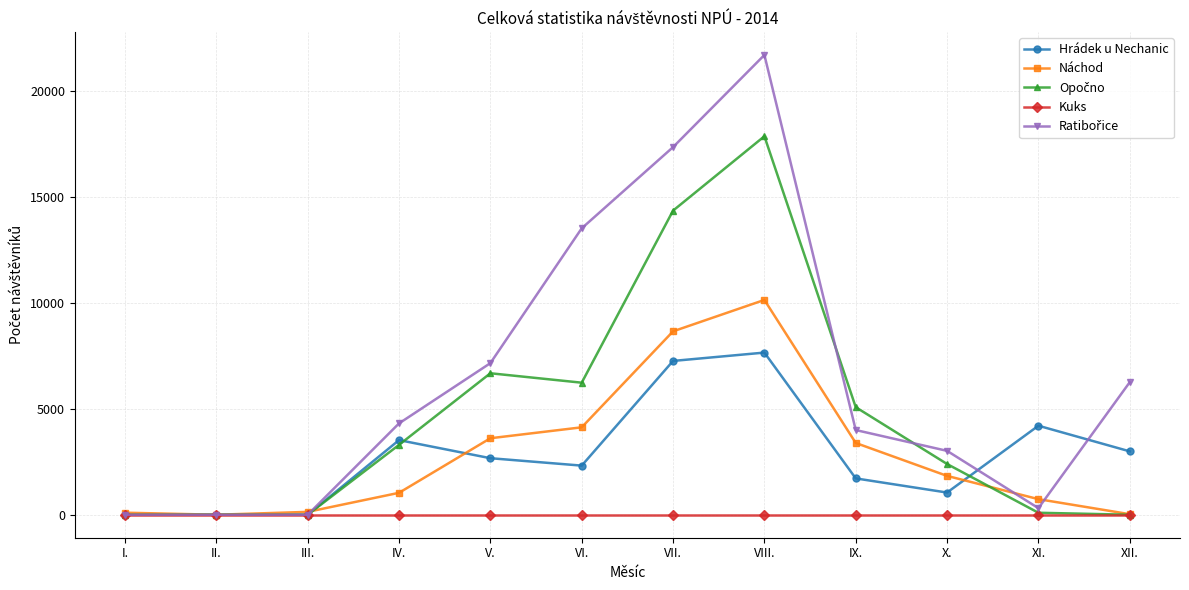

What is the label of the 9th point from the right?

IV.